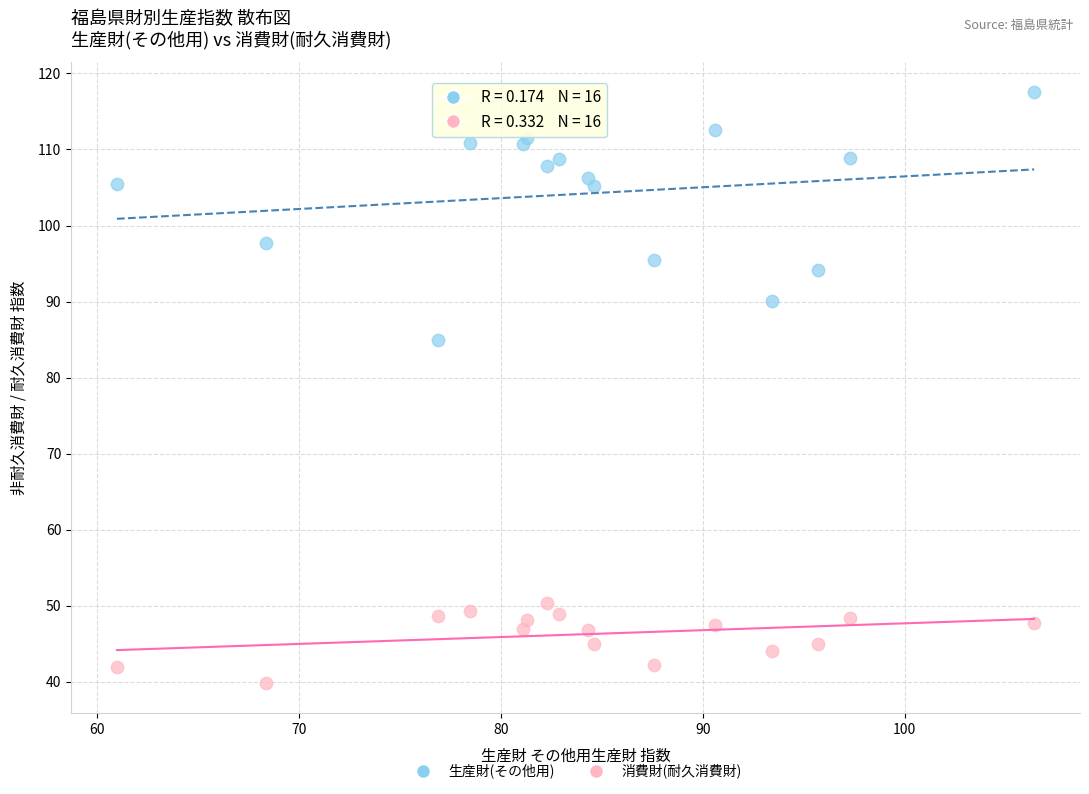

What are all the series names shown in the legend?

生産財(その他用), 消費財(耐久消費財)